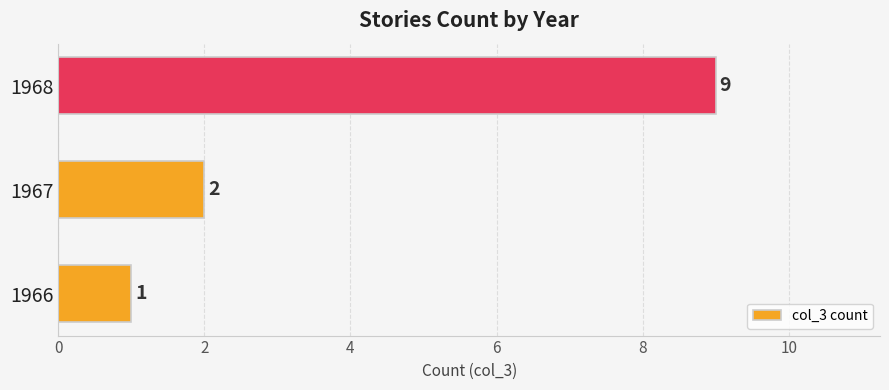

Rank the categories by value from highest to lowest.

1968, 1967, 1966